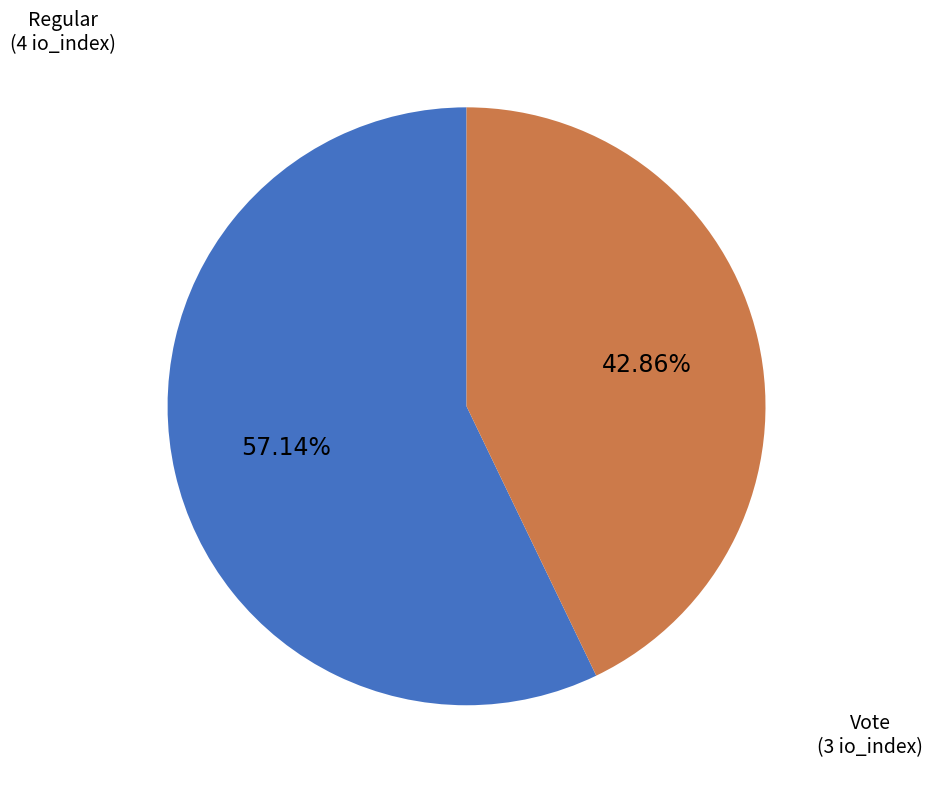

Does any single category account for the majority?

Yes